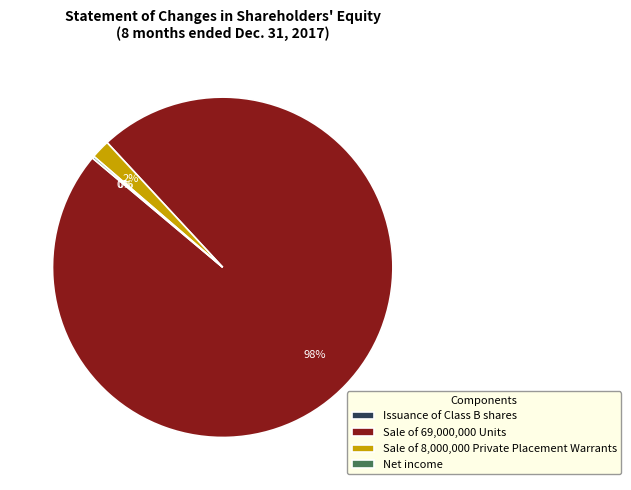

What is the largest slice in the pie chart?

Sale of 69,000,000 Units